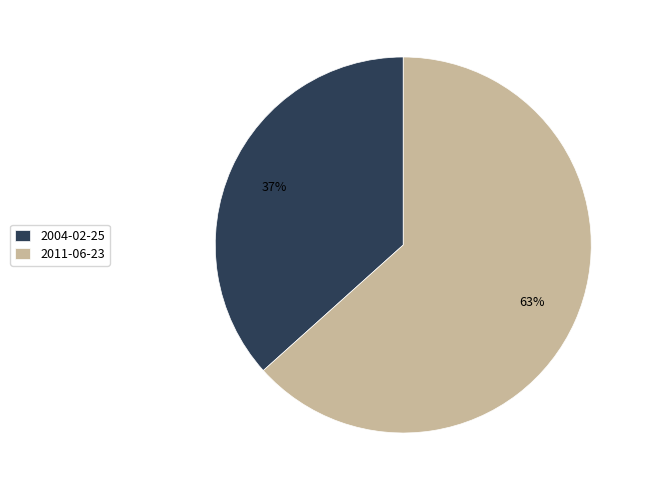

Rank the categories by value from lowest to highest.

2004-02-25, 2011-06-23